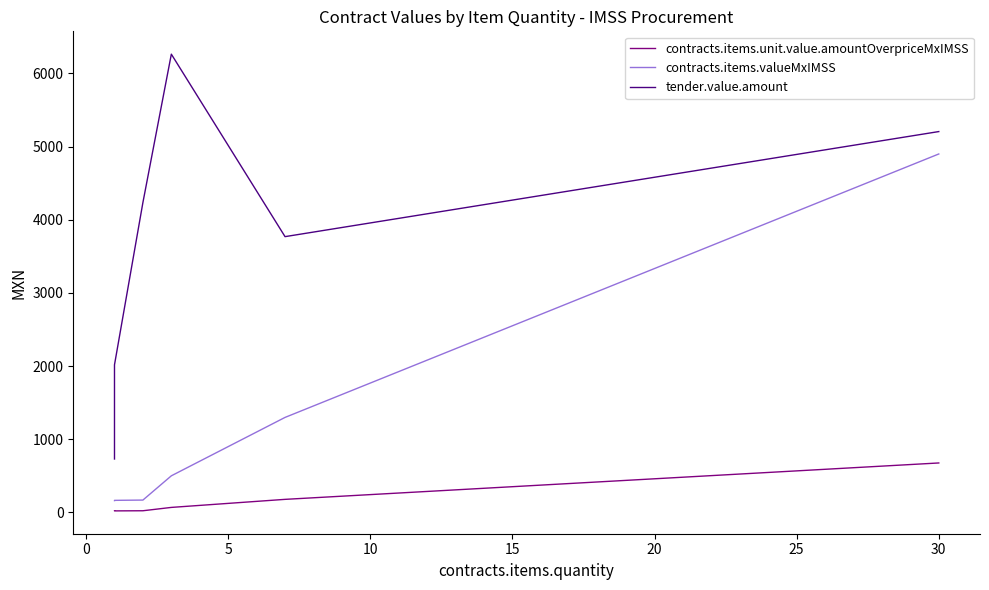

Which series has the widest spread of values?

tender.value.amount